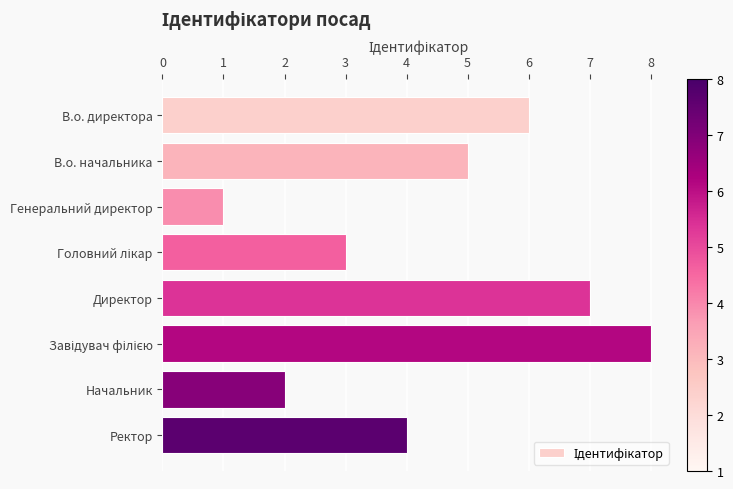

The chart shows a value of 1 at Генеральний директор. True or false?

True